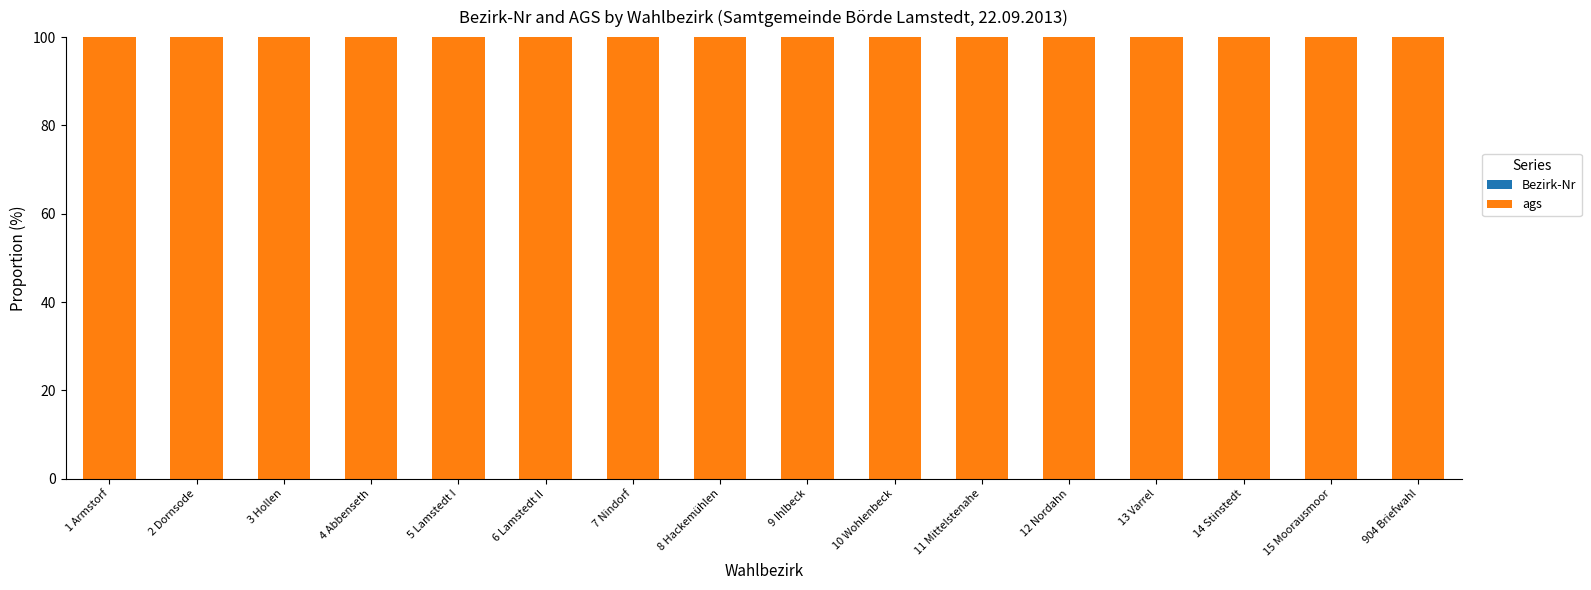

Are the bars grouped side by side (vs. stacked)?

No